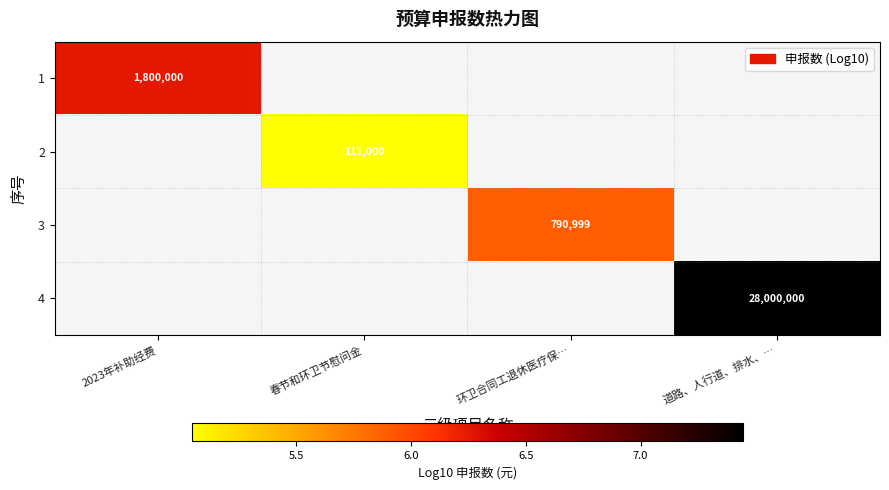

Rank the categories by 4 value from lowest to highest.

2023年补助经费, 春节和环卫节慰问金, 环卫合同工退休医疗保…, 道路、人行道、排水、…